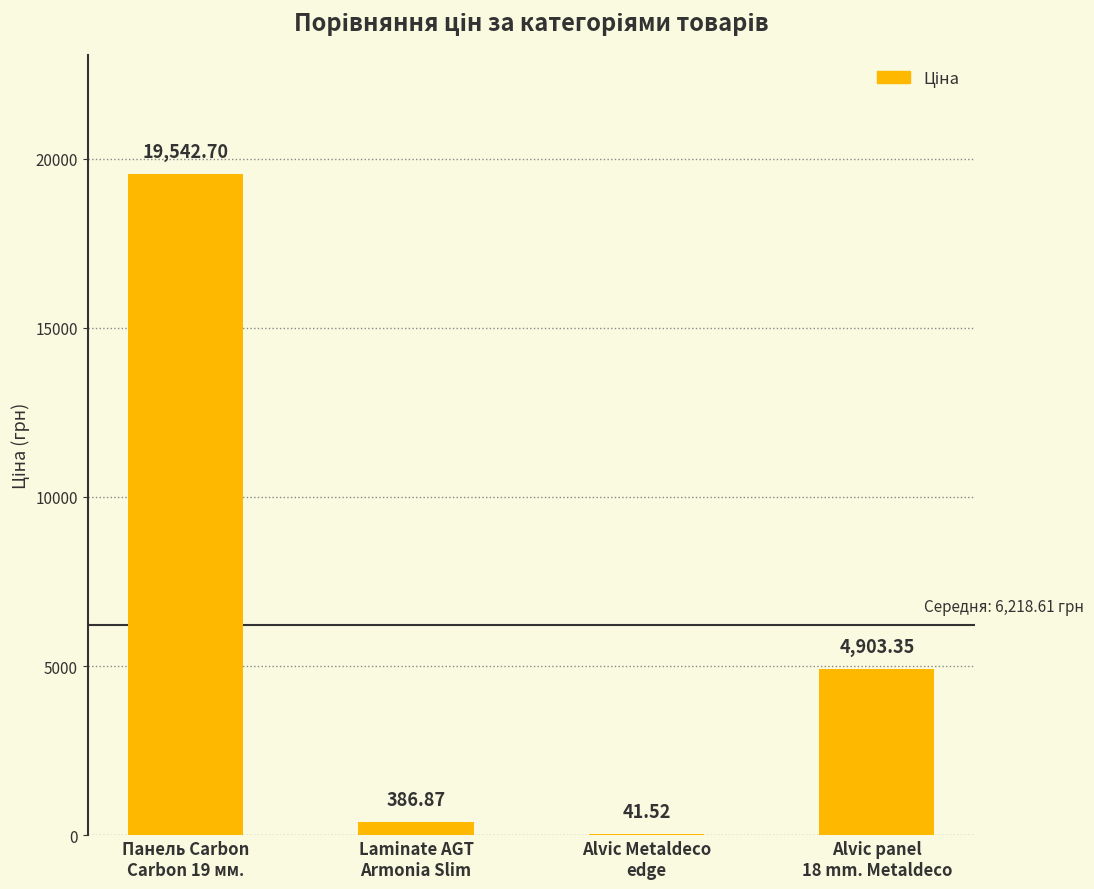

What is the approximate value at Панель Carbon
Carbon 19 мм.?

19542.7